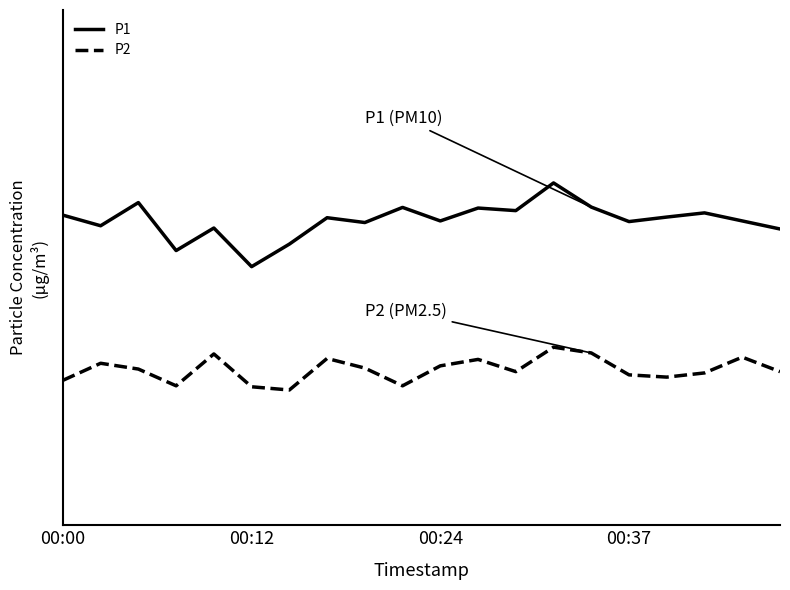

What is the label of the 1st point from the right?

19